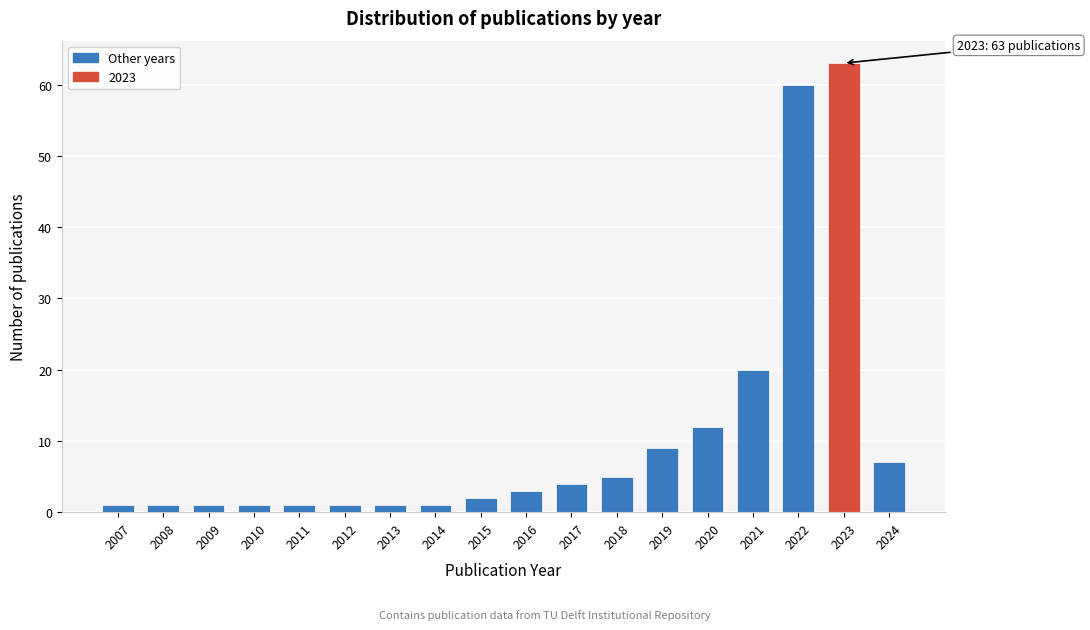

Reading left to right, extract all data points from this chart.

1	1	1	1	1	1	1	1	2	3	4	5	9	12	20	60	63	7